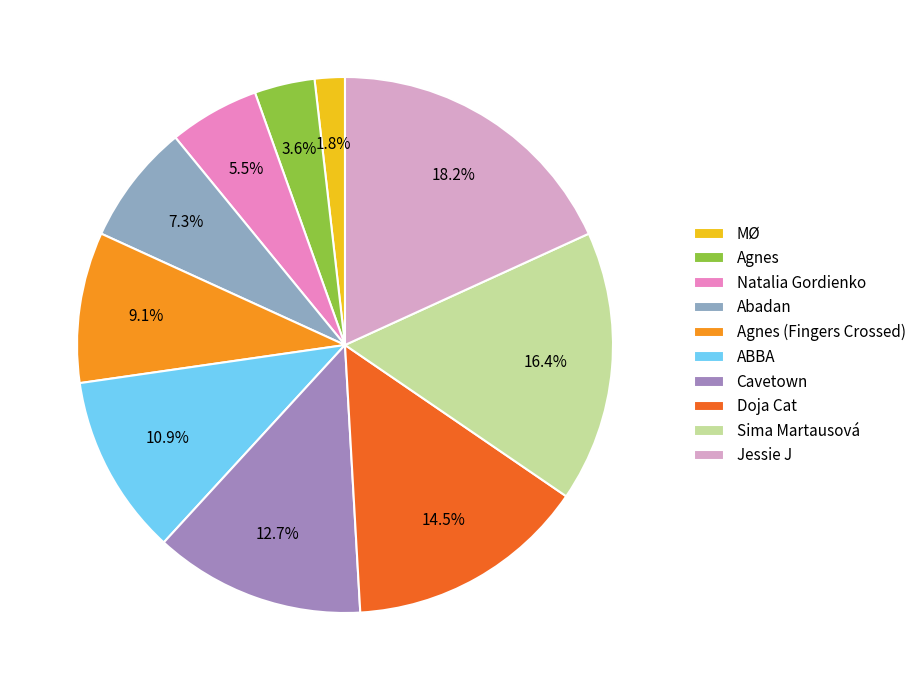

Which category has the biggest portion of the pie?

Jessie J